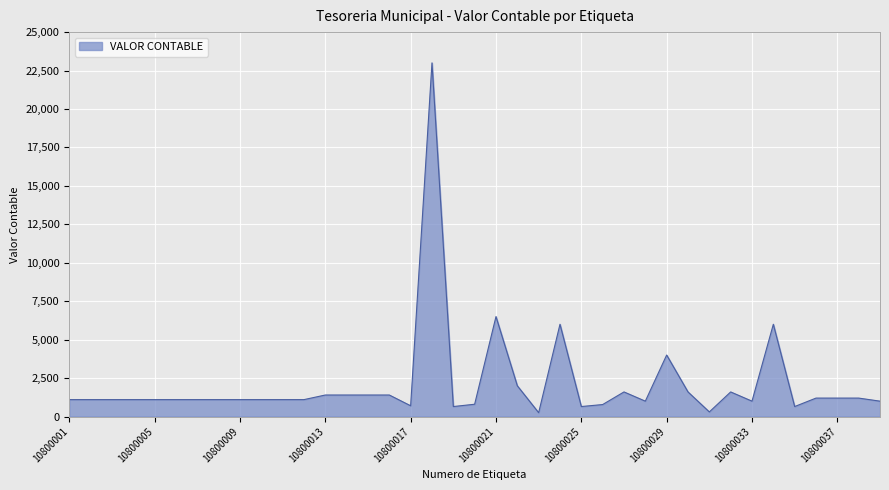

What is the maximum value shown in the chart?

23000